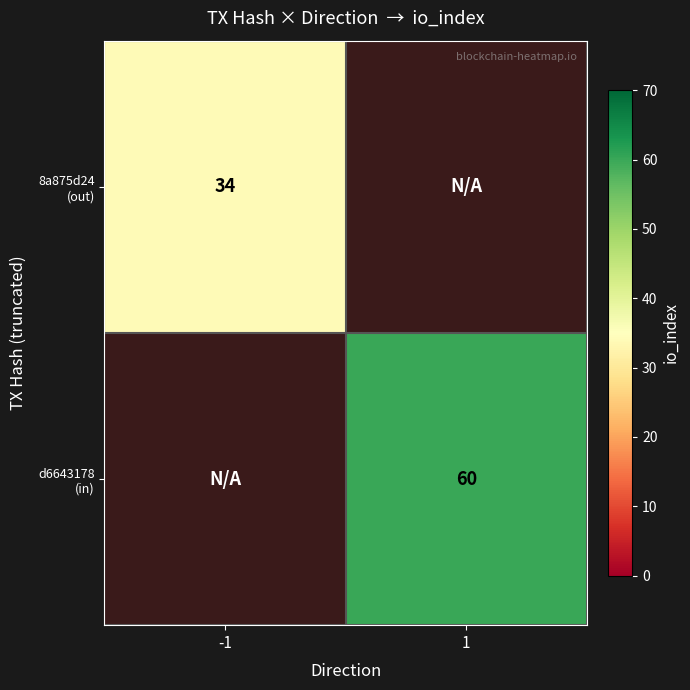

Which label corresponds to the largest value in the chart?

1